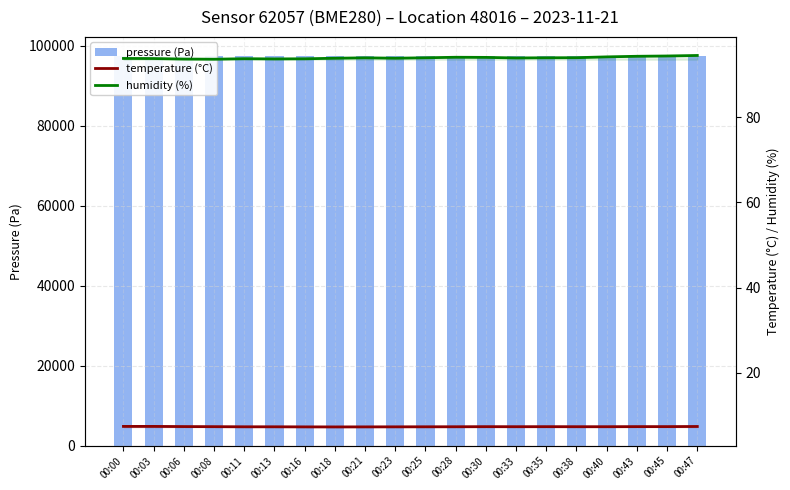

Which category has the highest value in the pressure (Pa) series?

00:43